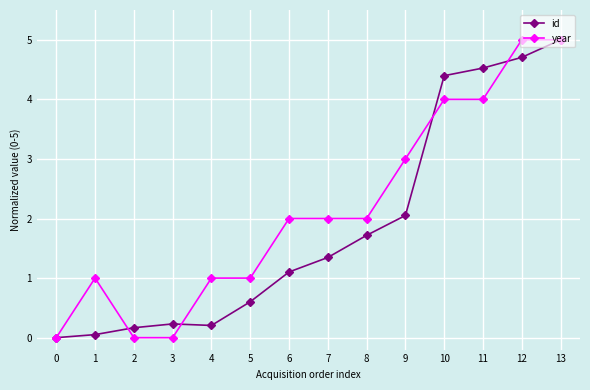

Which series changed the most between 6 and 13?

id